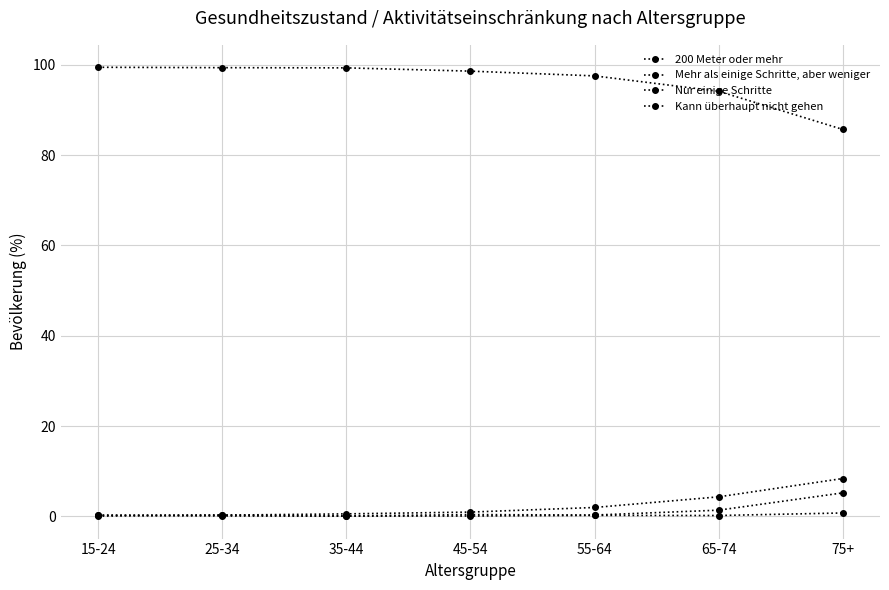

How many interior local valleys does the Kann überhaupt nicht gehen series have?

2